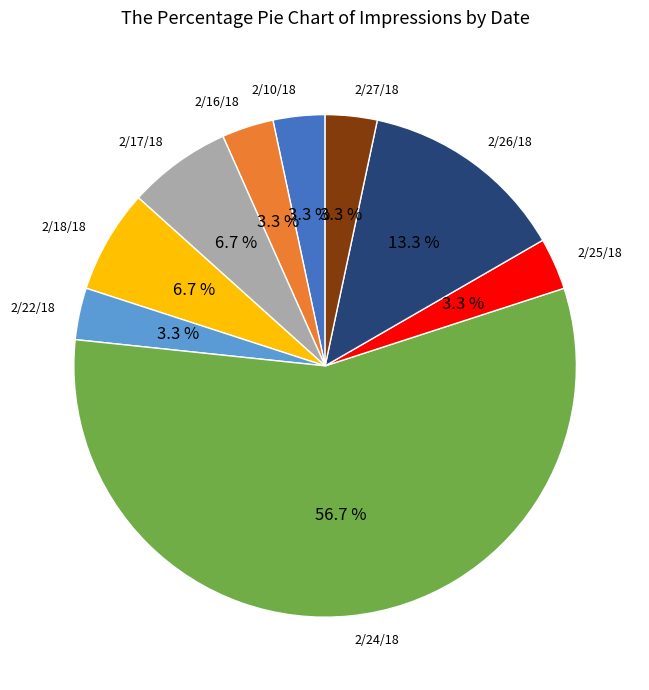

Which slice is the largest?

2/24/18